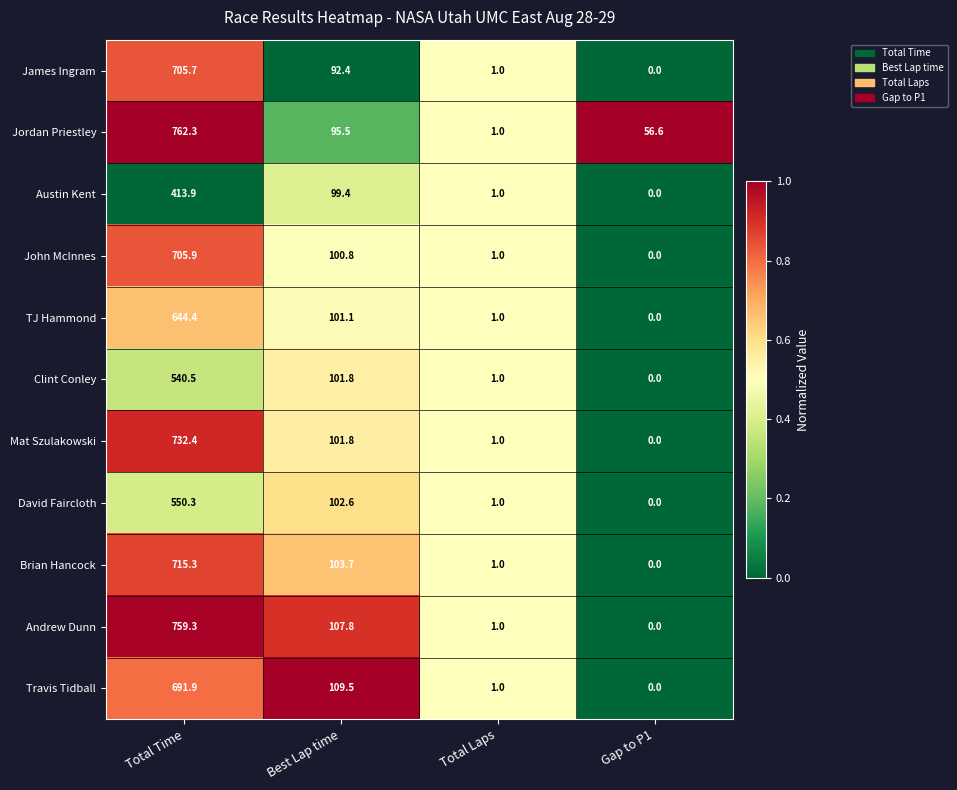

What is the difference between the maximum and minimum values in the James Ingram series?

705.7